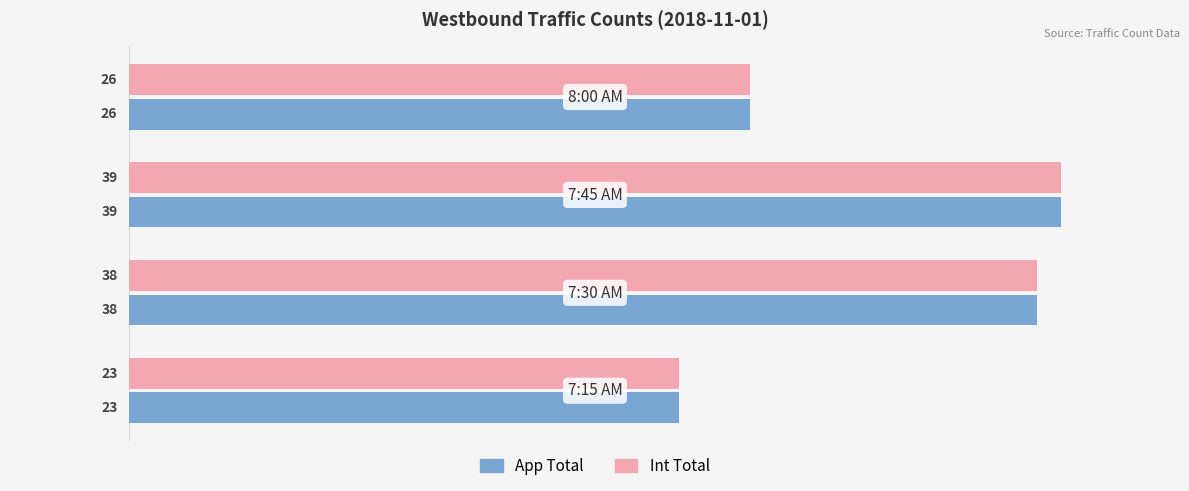

What is the lowest value of the App Total series?

23